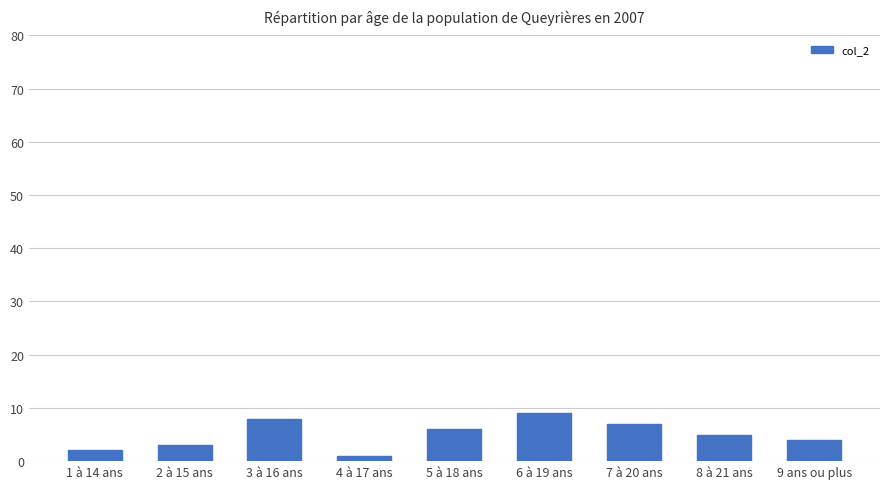

How many data points are less than 5?

4